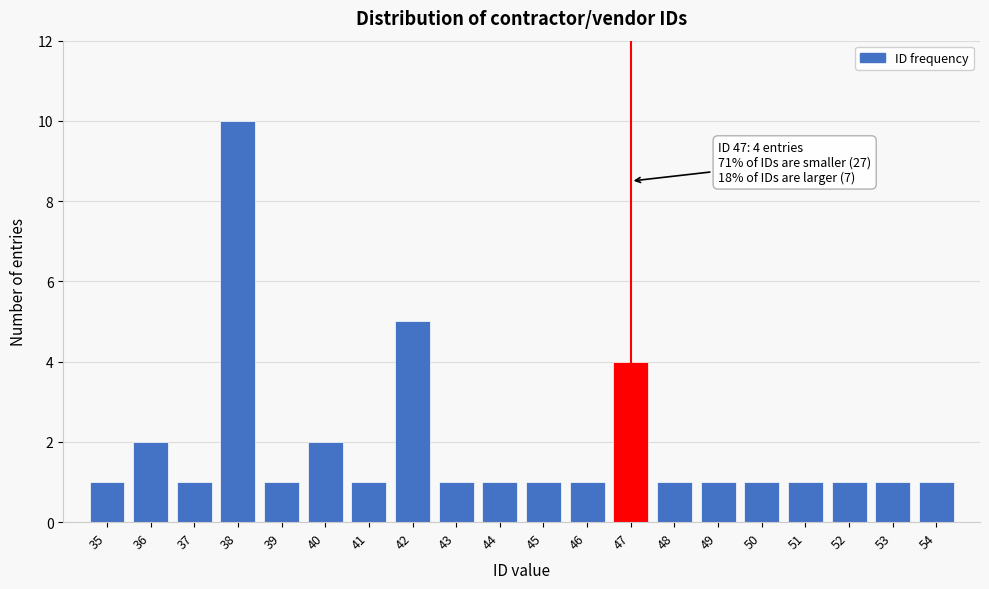

Which range on the x-axis has the tallest bar?

37.5 to 38.5